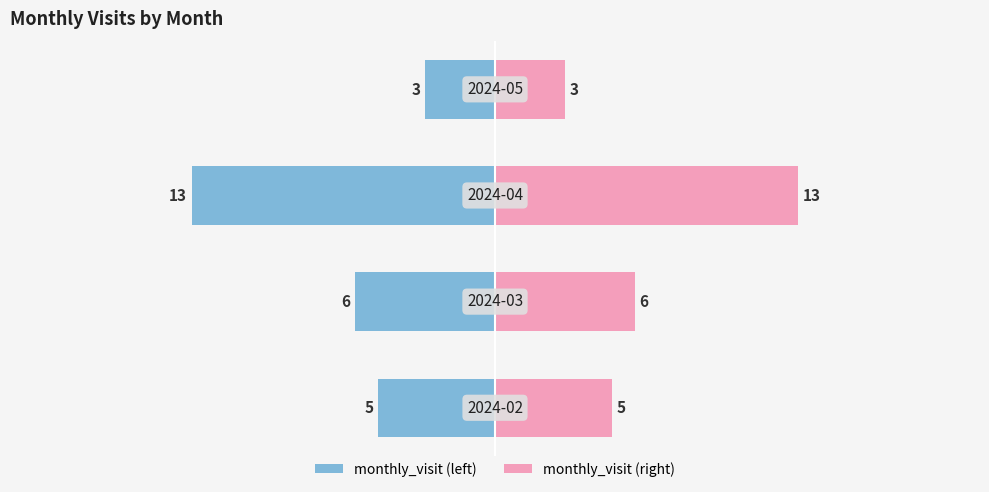

At 1, list the series in order from largest to smallest.

monthly_visit (right), monthly_visit (left)